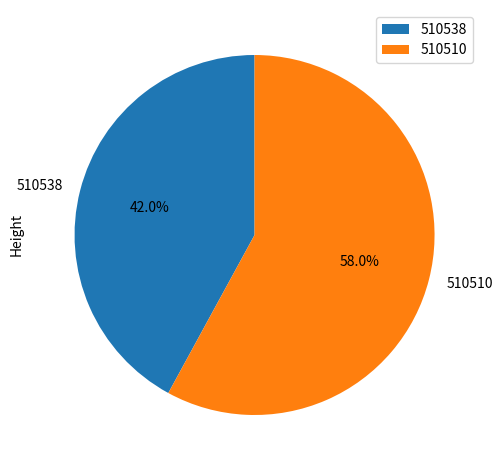

Rank the categories by value from highest to lowest.

510510, 510538